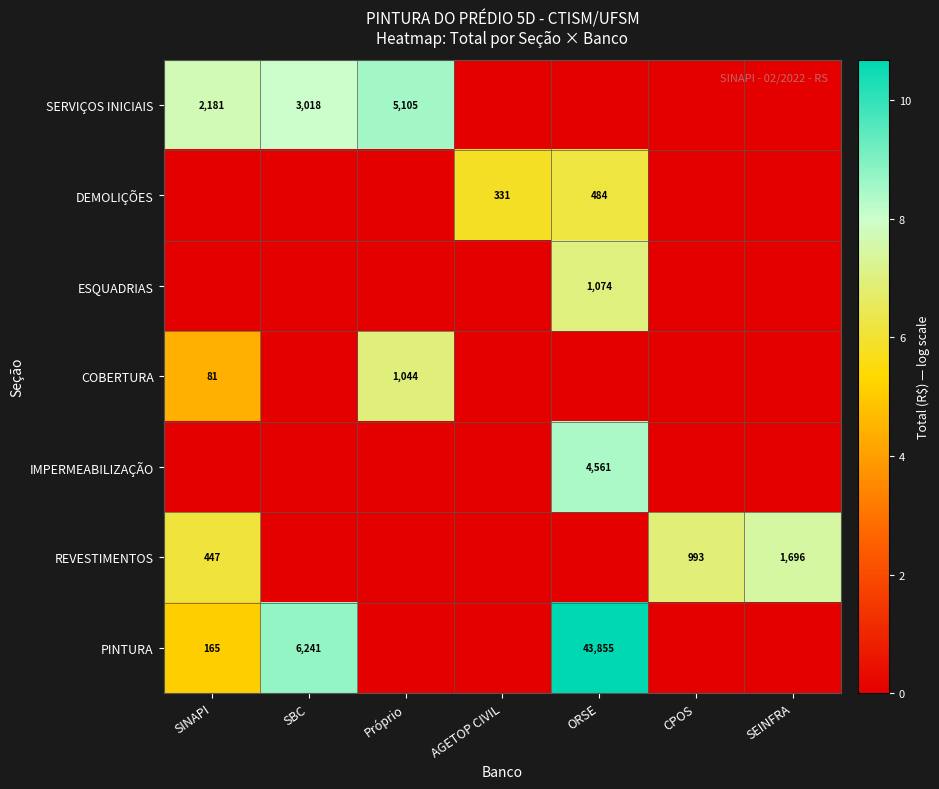

The value of DEMOLIÇÕES at AGETOP CIVIL is 522. True or false?

False